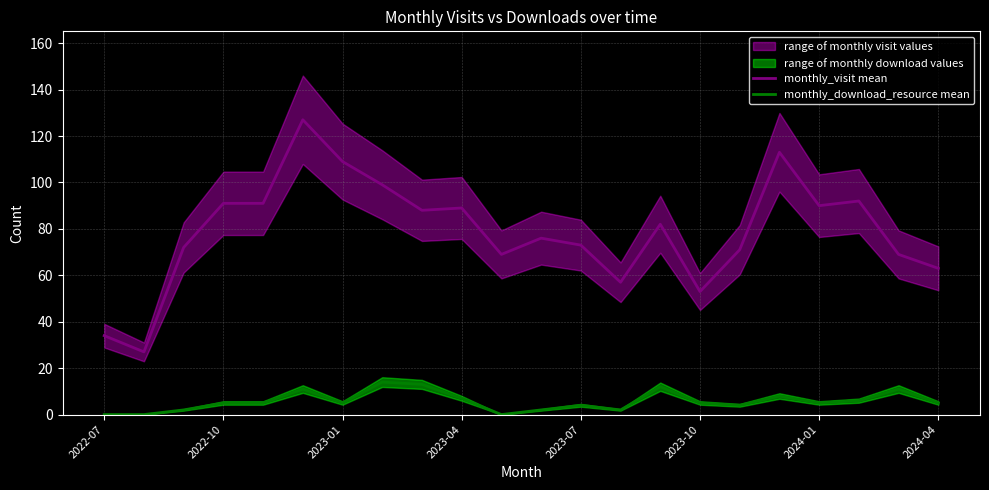

At which category does the chart reach its minimum across all series?

2022-07